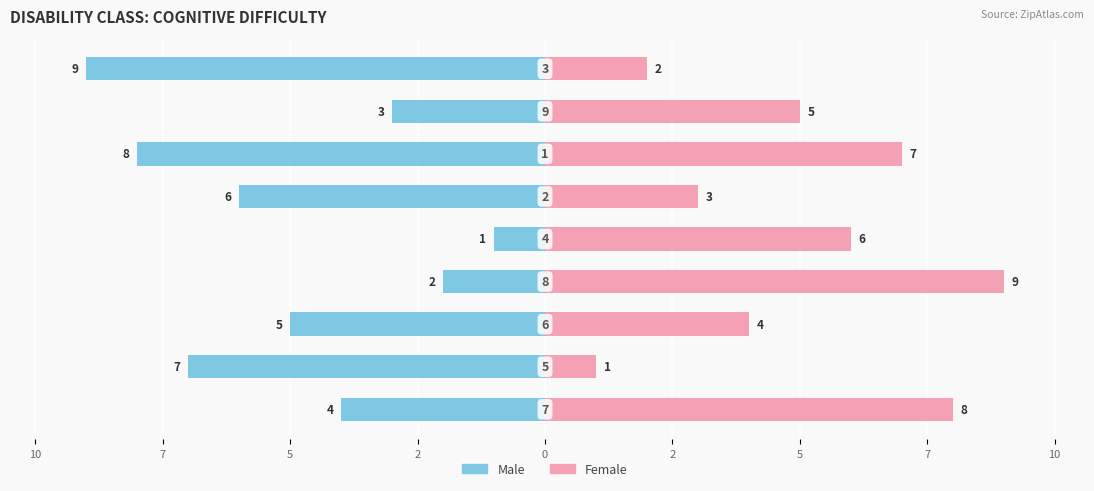

What is the label of the 9th bar from the left?

7